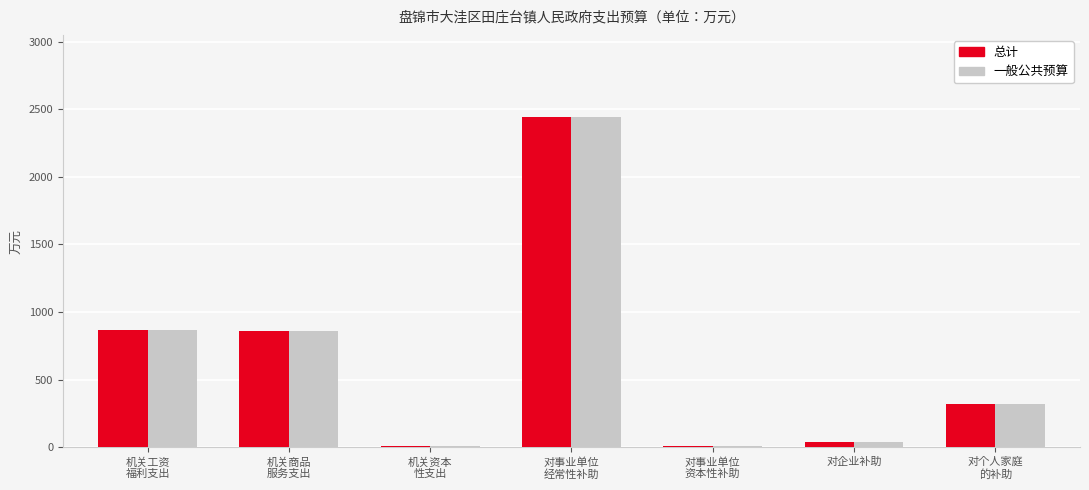

What is the highest value of the 一般公共预算 series?

2439.5